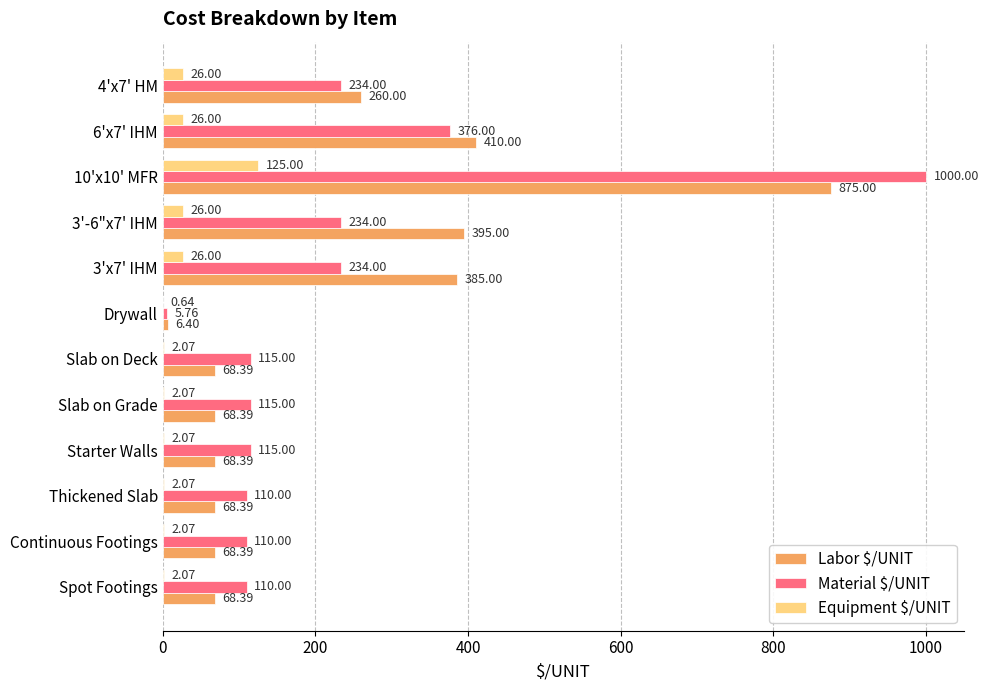

What is the total value across all series at Continuous Footings?

180.5